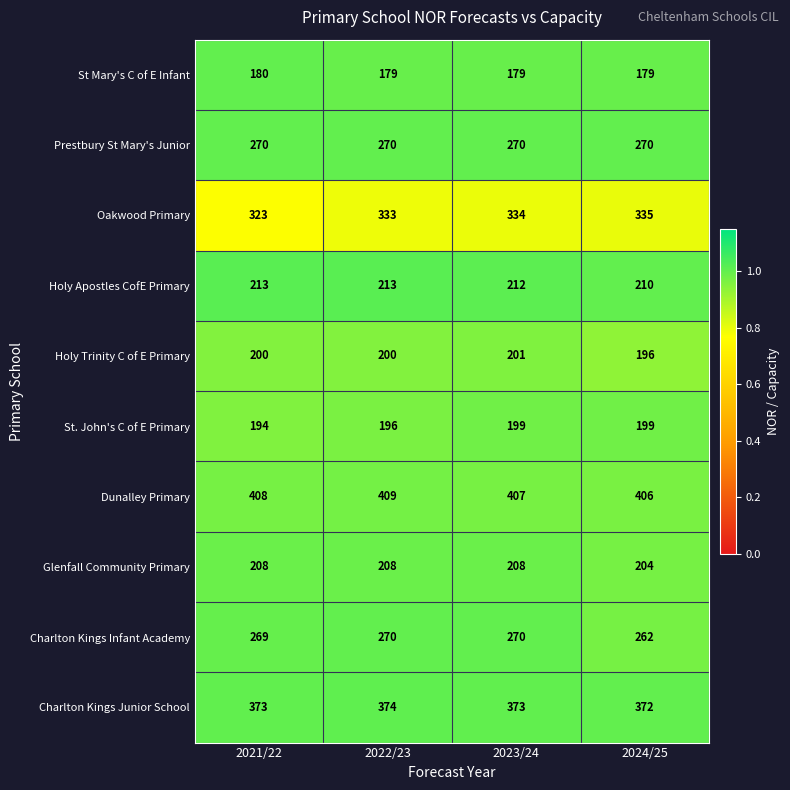

What is the total value across all series at 2022/23?

2652